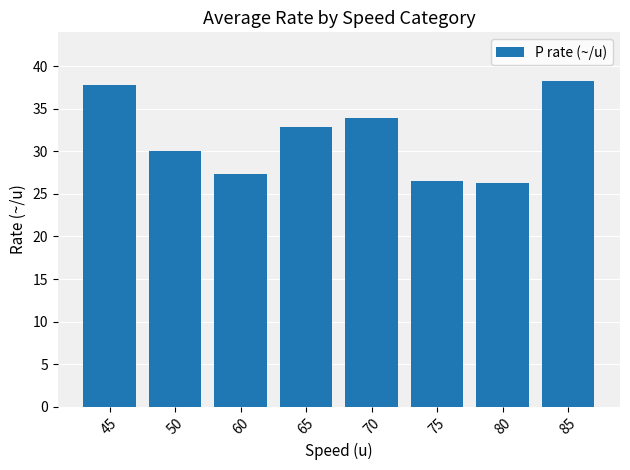

What is the value of the 7th bar from the left?

26.3